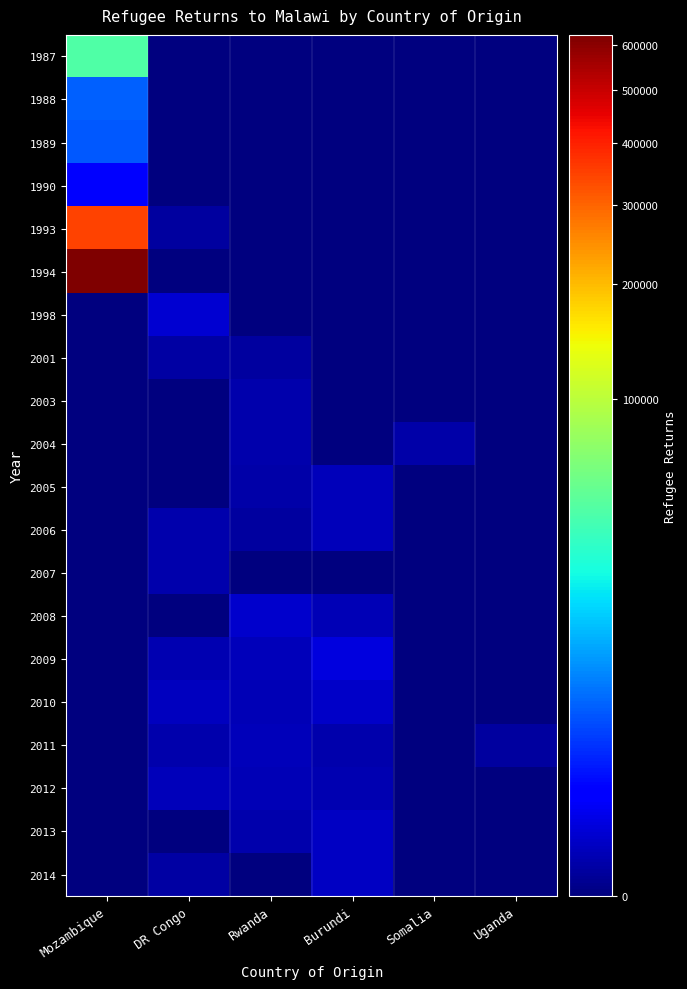

How many categories are shown in the chart?

6